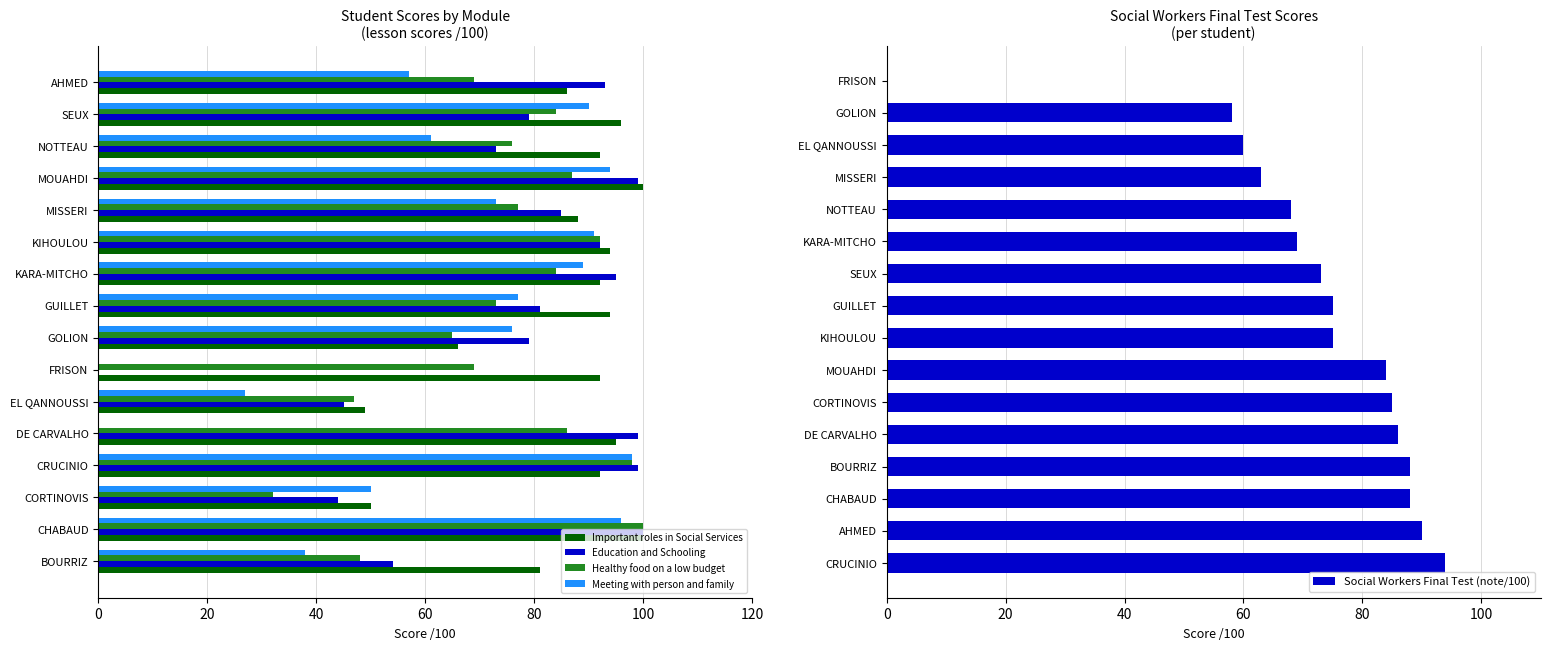

What is the average value of the Meeting with person and family series?

64